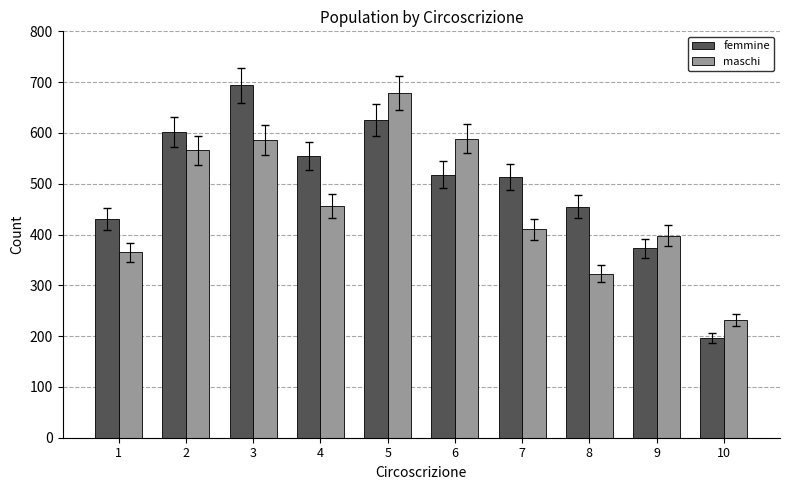

At which category is the sum across all series the highest?

5